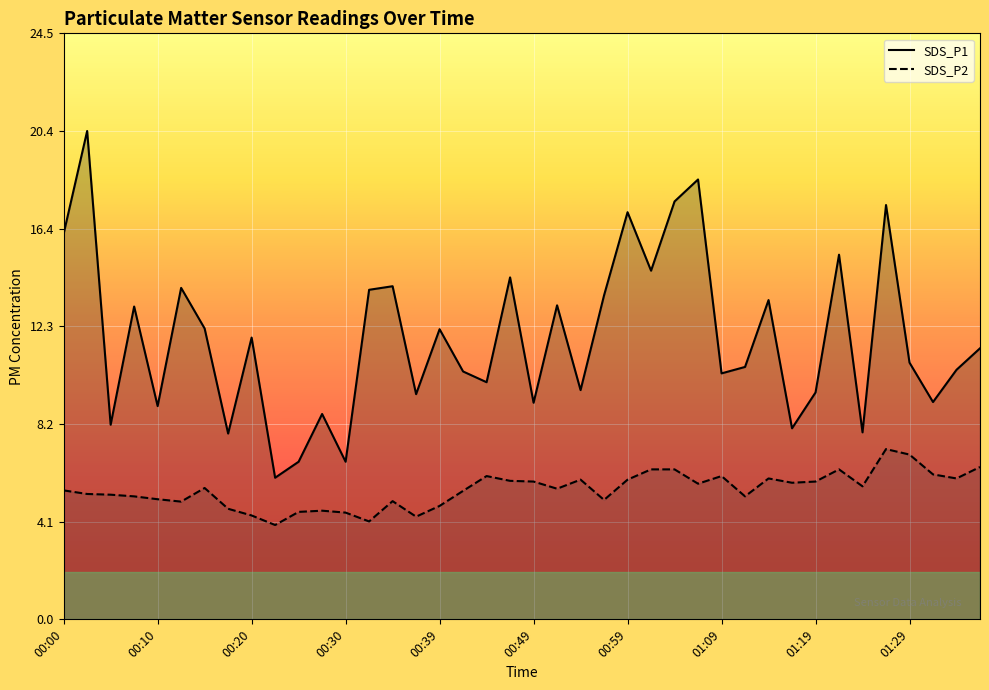

Which series changed the most between 23 and 24?

SDS_P1 line